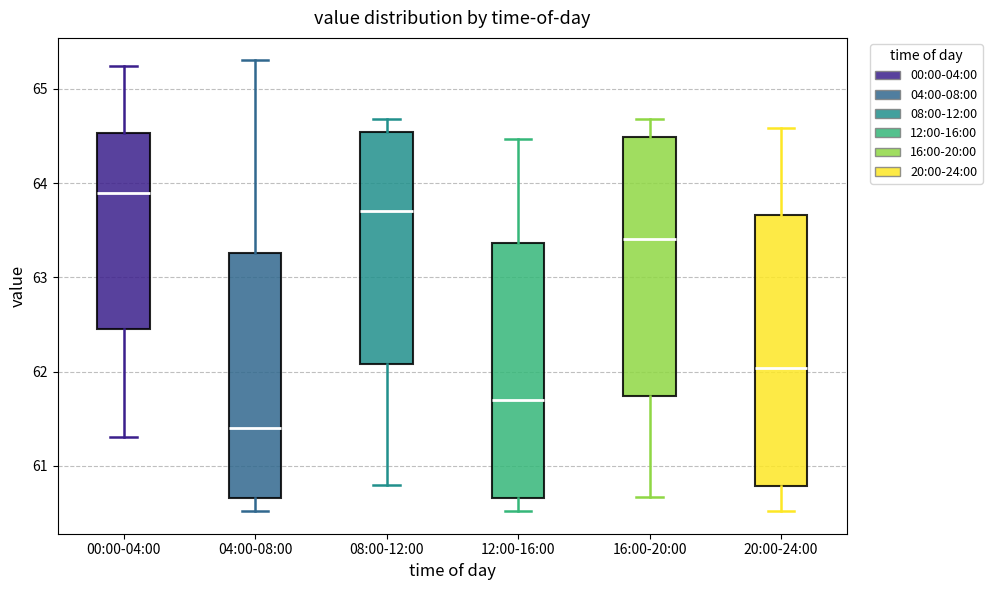

Reading left to right, read every box against the y-axis: the position of its median line, the range the box covers, and the ends of its whiskers. The values are not printed on the chart, so give them approximately, as read against the axis.

00:00-04:00: median 63.9, box 62.5 to 64.5, whiskers 61.3 to 65.2
04:00-08:00: median 61.4, box 60.7 to 63.3, whiskers 60.5 to 65.3
08:00-12:00: median 63.7, box 62.1 to 64.5, whiskers 60.8 to 64.7
12:00-16:00: median 61.7, box 60.7 to 63.4, whiskers 60.5 to 64.5
16:00-20:00: median 63.4, box 61.7 to 64.5, whiskers 60.7 to 64.7
20:00-24:00: median 62.0, box 60.8 to 63.7, whiskers 60.5 to 64.6